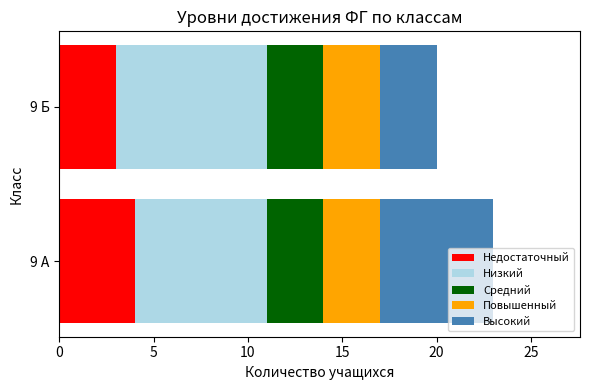

The Недостаточный series shows 3 at 9 Б. True or false?

True